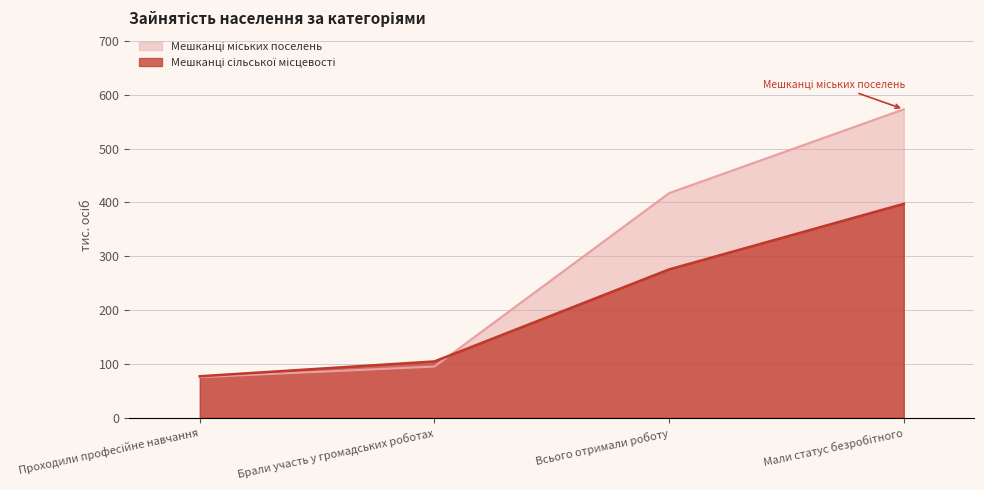

What is the highest value of the Мешканці міських поселень series?

573.0